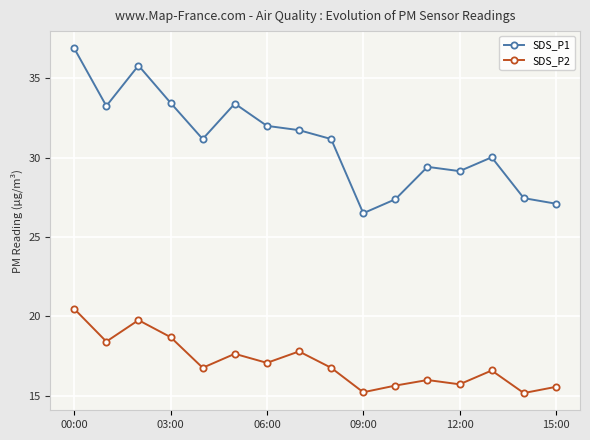

Which series has the largest range (max minus min)?

SDS_P1